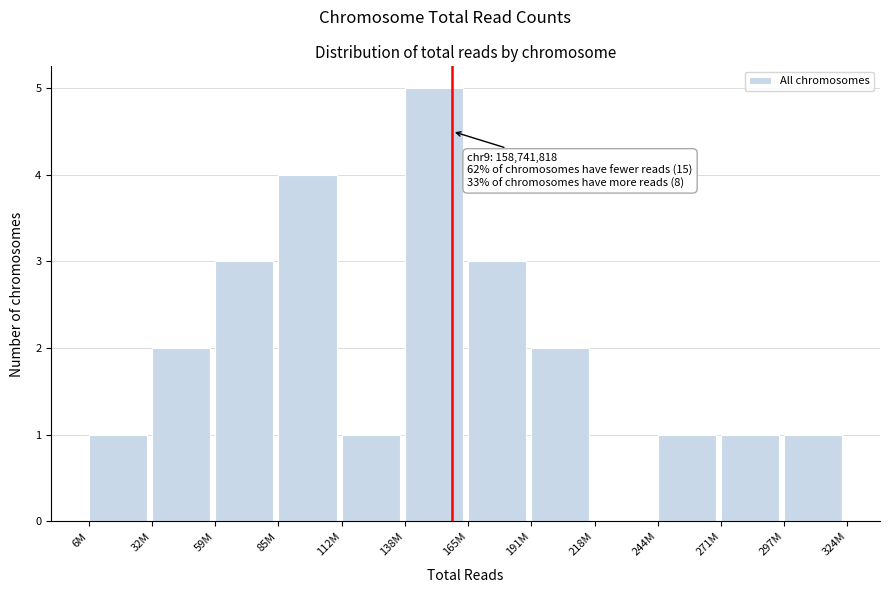

Reading left to right, extract all data points from this chart.

6M=1	32M=2	59M=3	85M=4	112M=1	138M=5	165M=3	191M=2	218M=0	244M=1	271M=1	297M=1